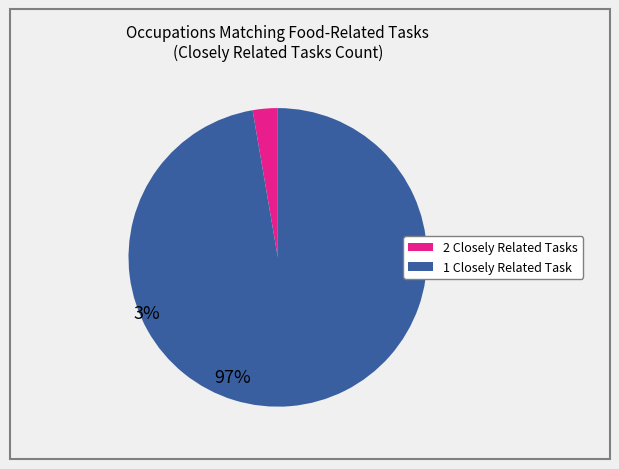

True or false: 2 Closely Related Tasks accounts for 12% of the total.

False